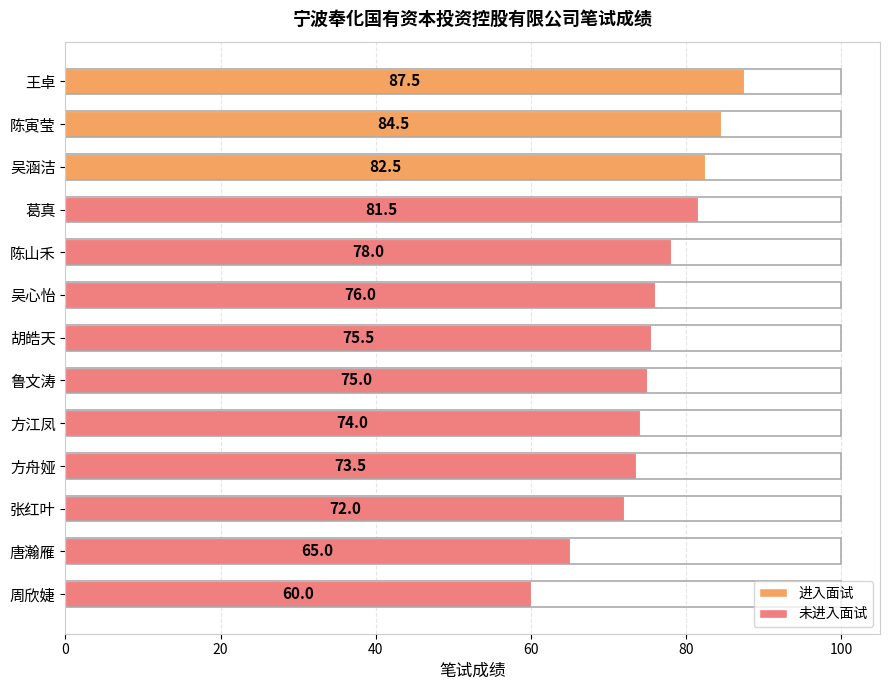

What is the change in value from 鲁文涛 to 方舟娅?

-1.5